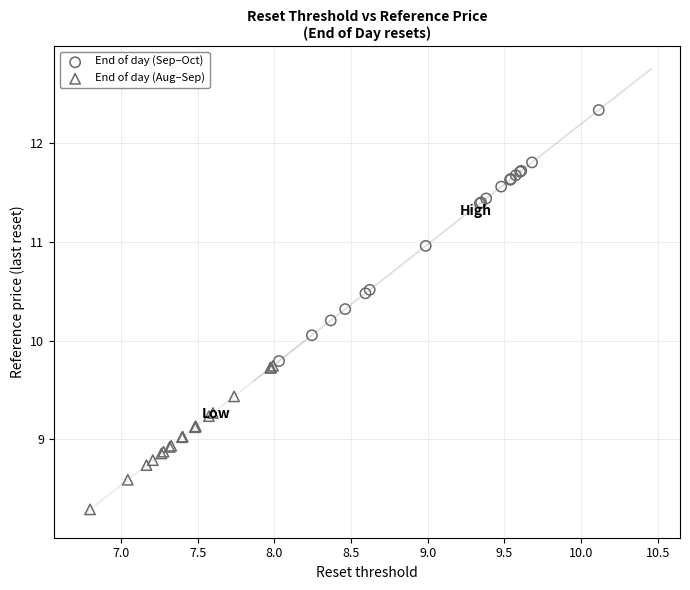

Which series has the largest Y range (max minus min)?

End of day (Sep–Oct)